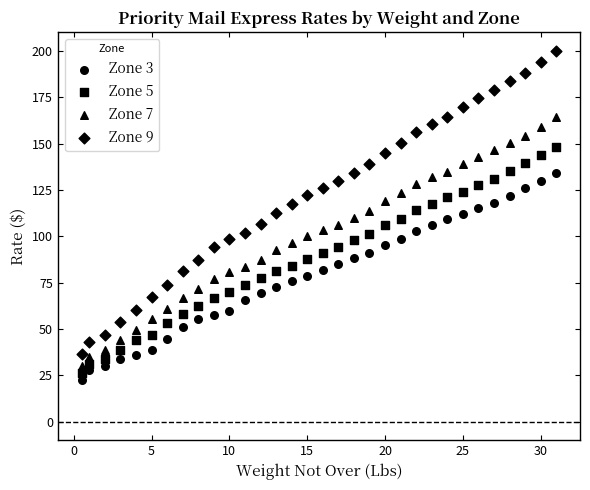

How many points are shown in the scatter plot?

128